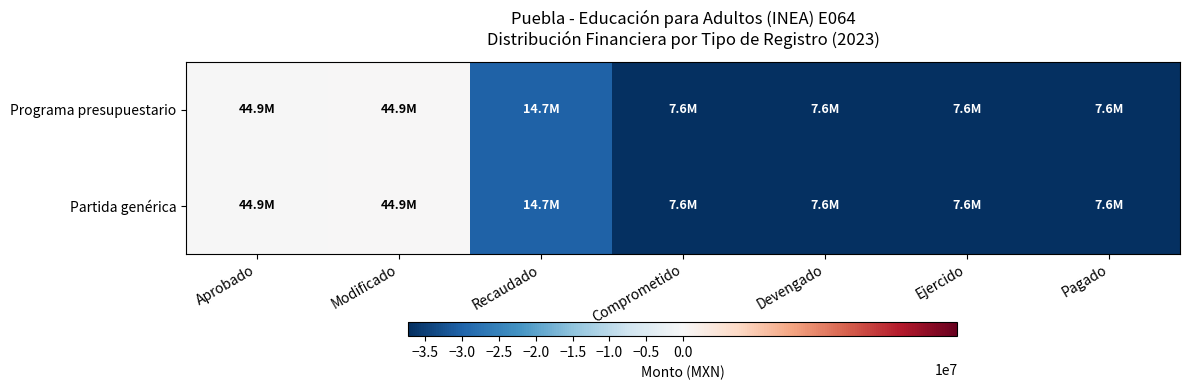

Which has a higher value, Recaudado or Devengado?

Recaudado